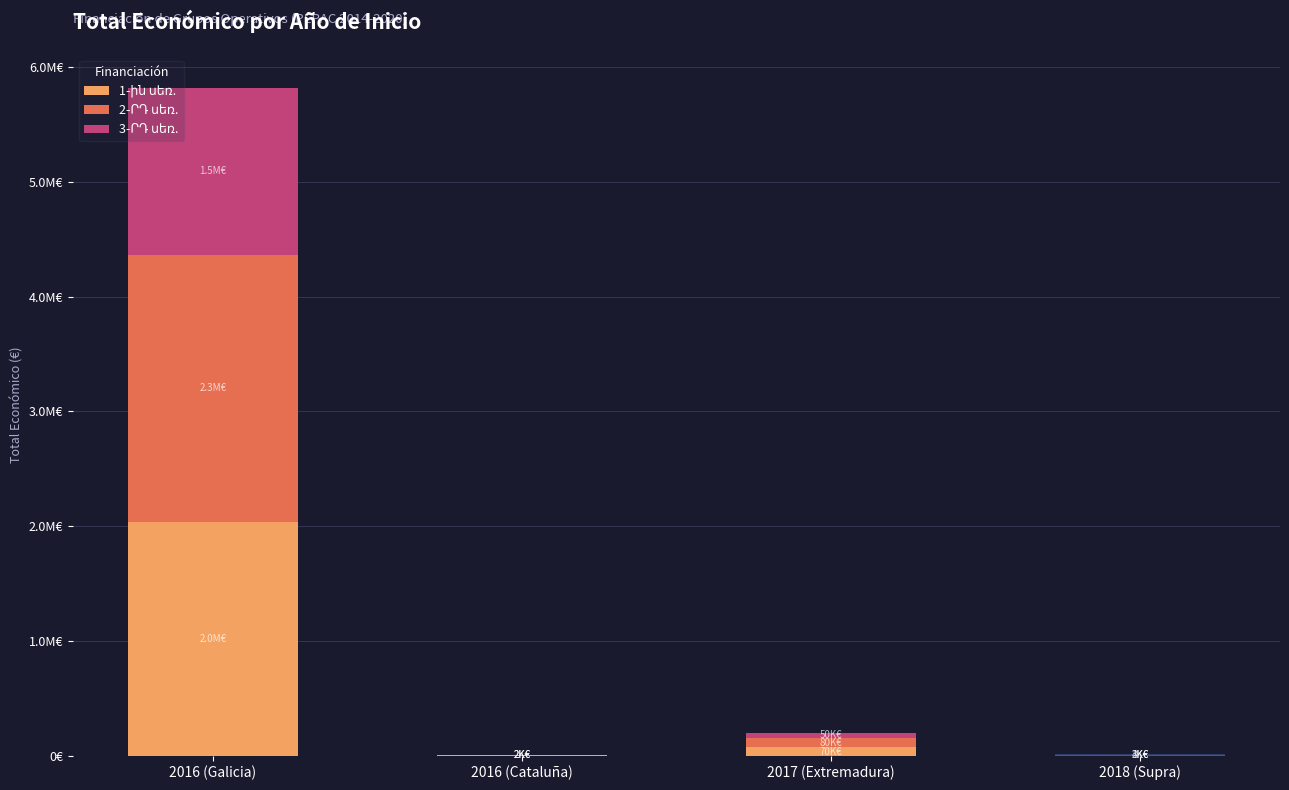

Are the bars horizontal?

No